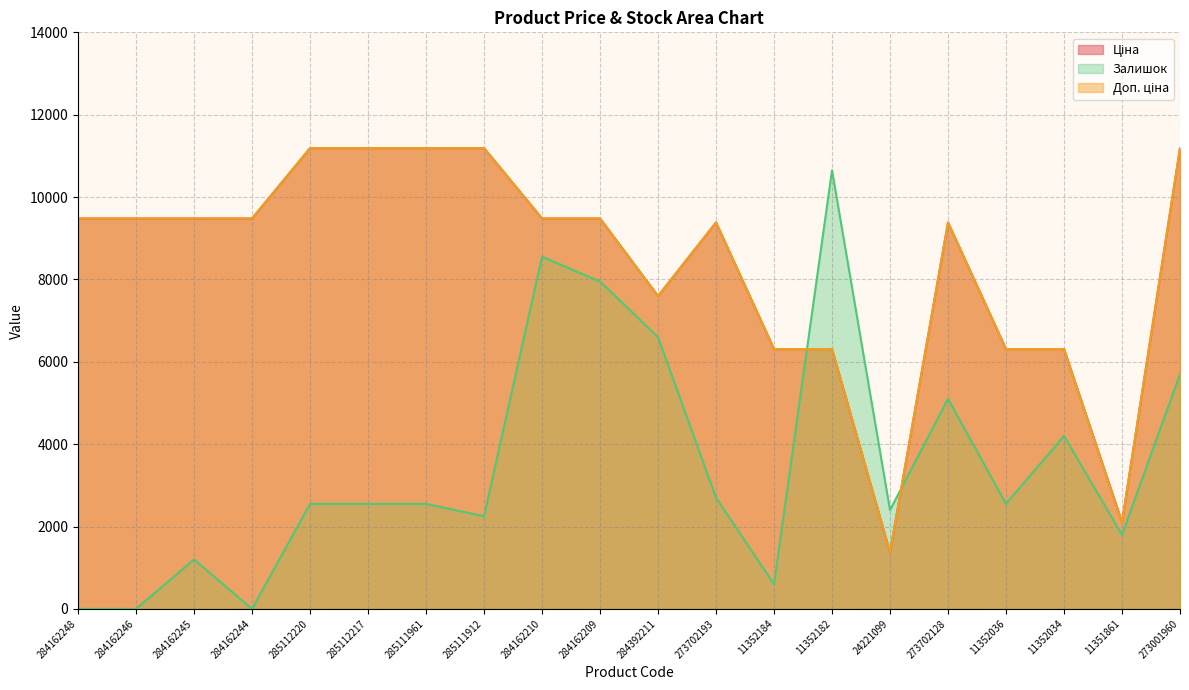

At which label does Ціна first exceed 9480?

284162248